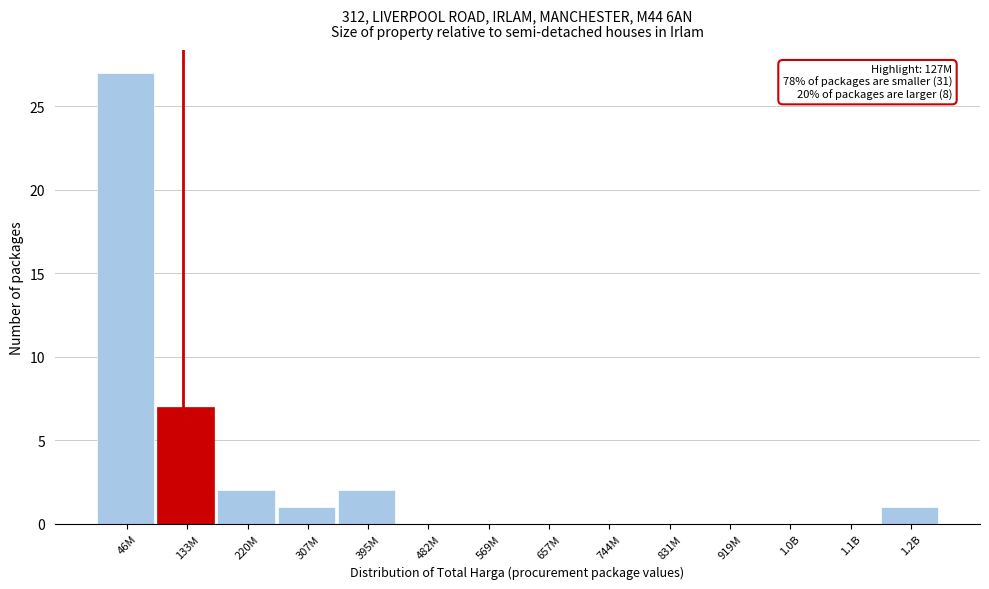

Reading left to right, transcribe all the data shown in this chart.

46M=27	133M=7	220M=2	307M=1	395M=2	482M=0	569M=0	657M=0	744M=0	831M=0	919M=0	1.0B=0	1.1B=0	1.2B=1